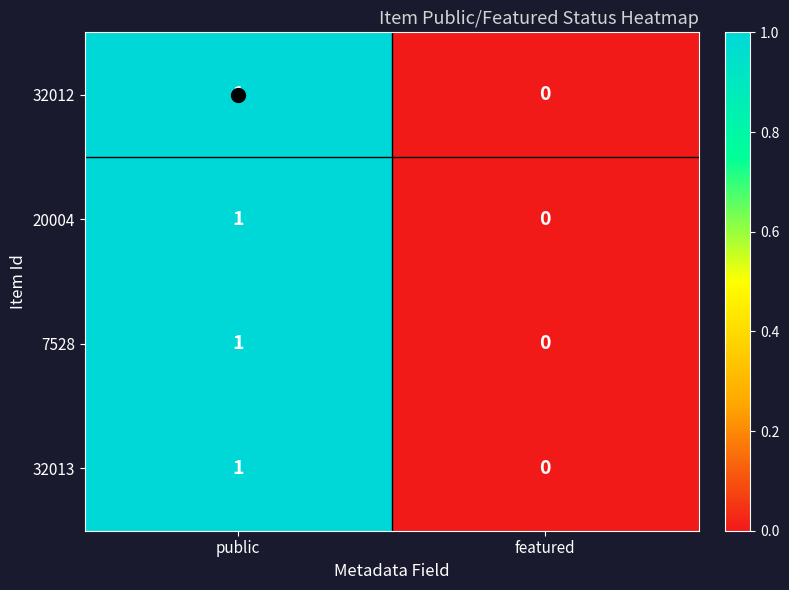

List the labels in order of 32012 value, largest first.

public, featured